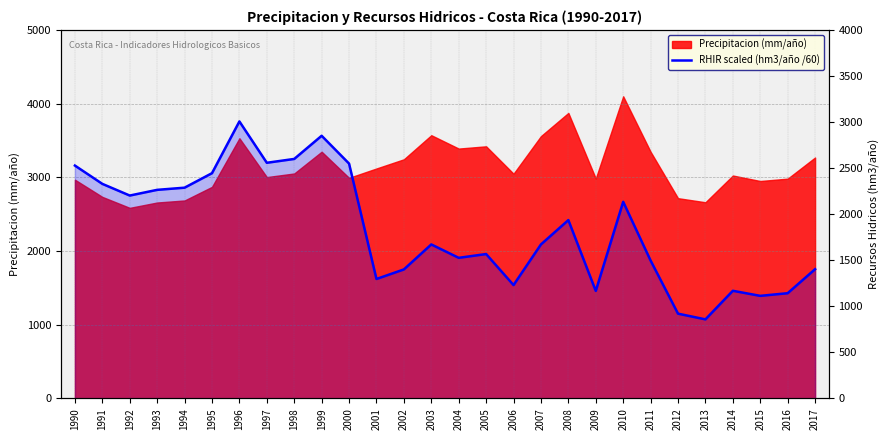

Which has a higher value, 2008 or 2009?

2008